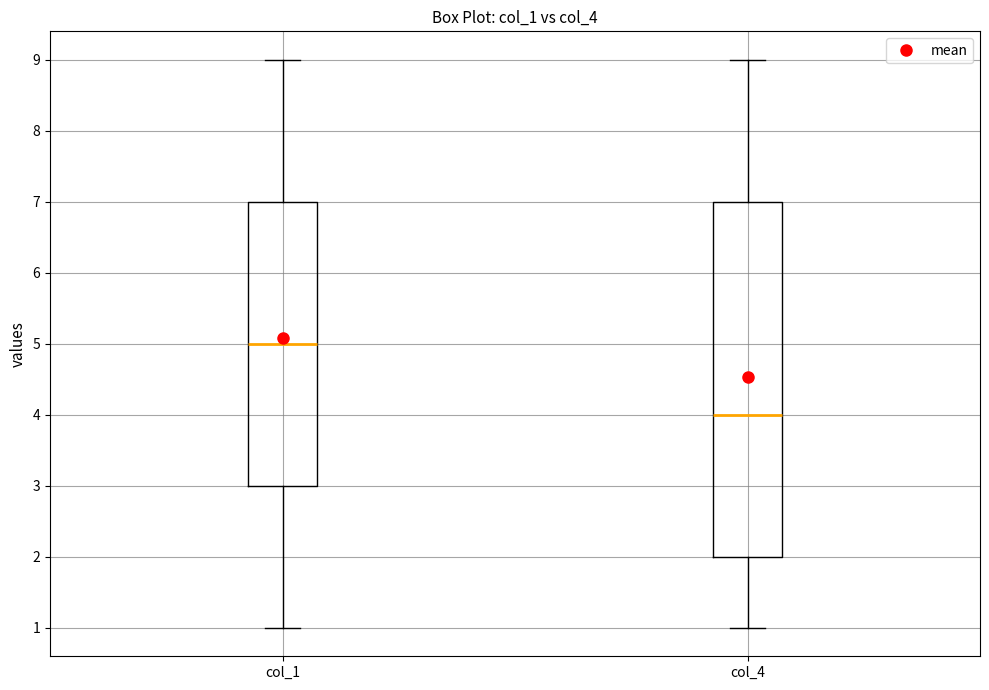

Which box has the highest median line?

col_1